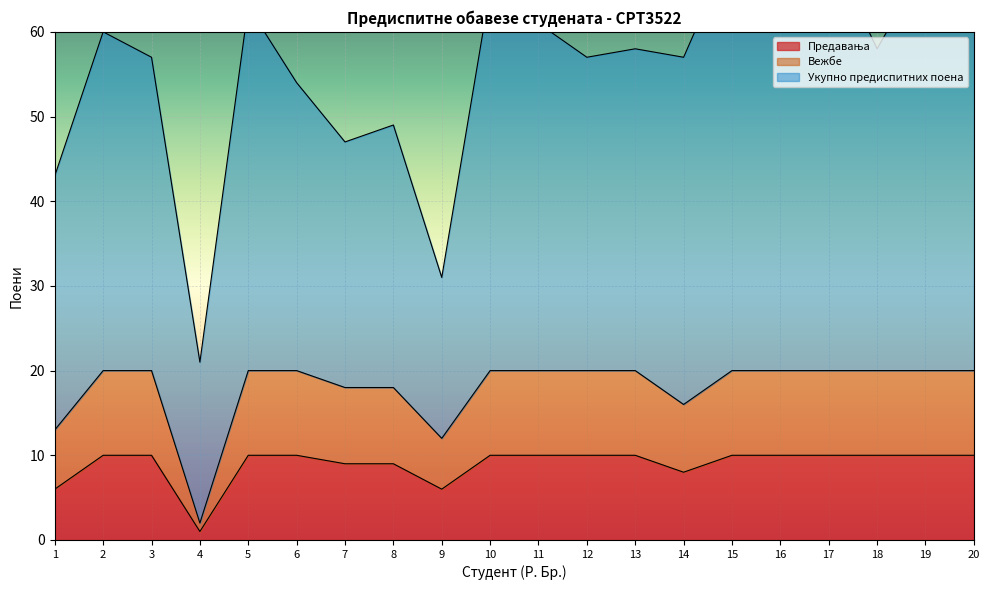

How many interior local valleys does the Предавања series have?

3